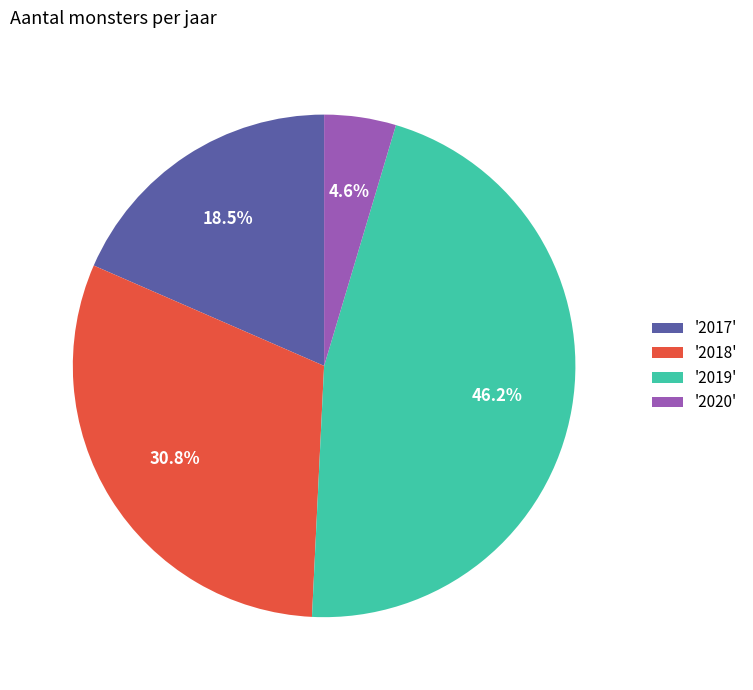

Rank the categories by value from highest to lowest.

'2019', '2018', '2017', '2020'